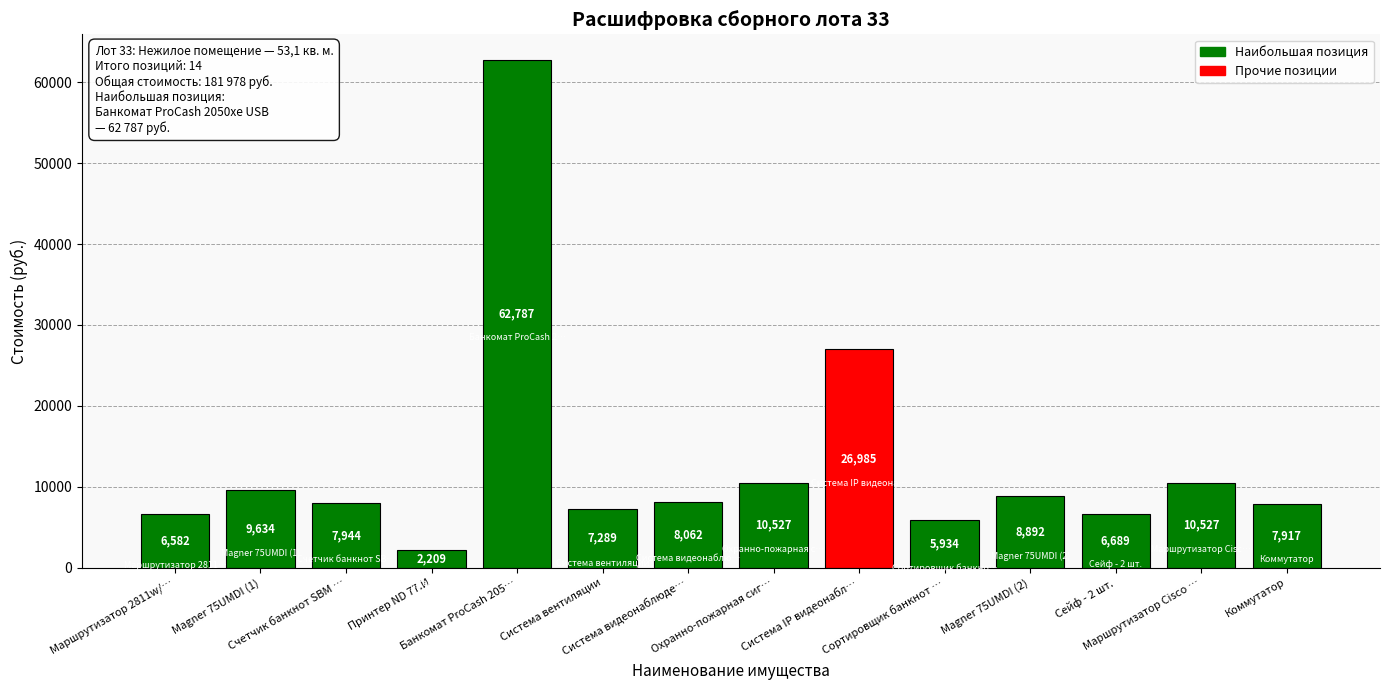

The chart shows a value of 5548 at Система видеонаблюде…. True or false?

False